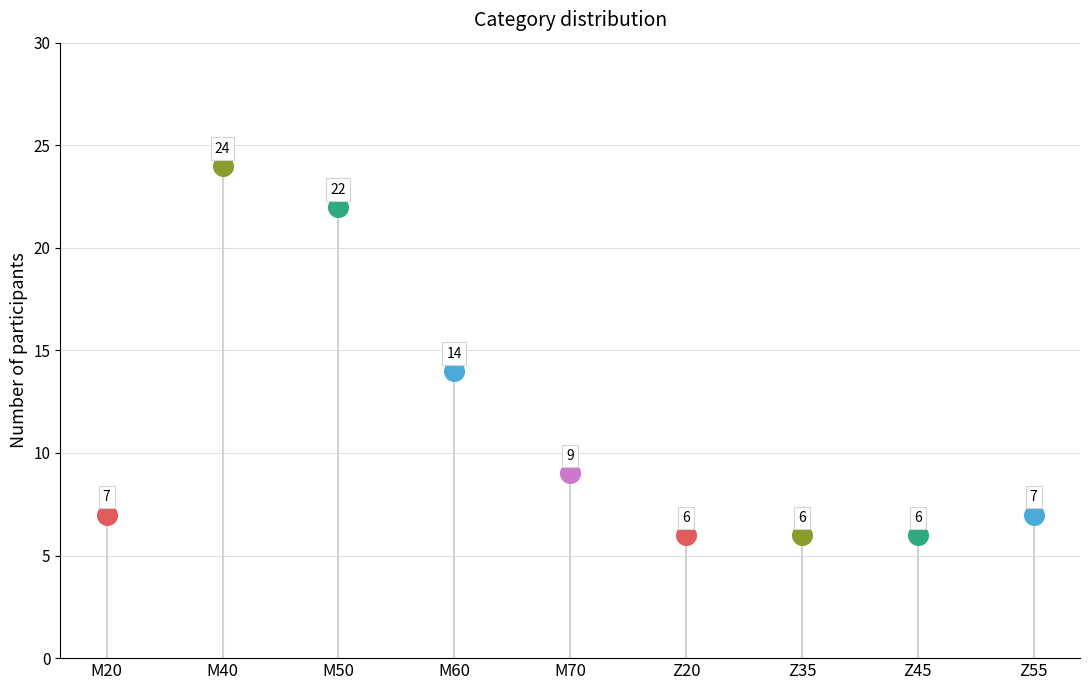

What is the change in value from Z35 to Z55?

+1